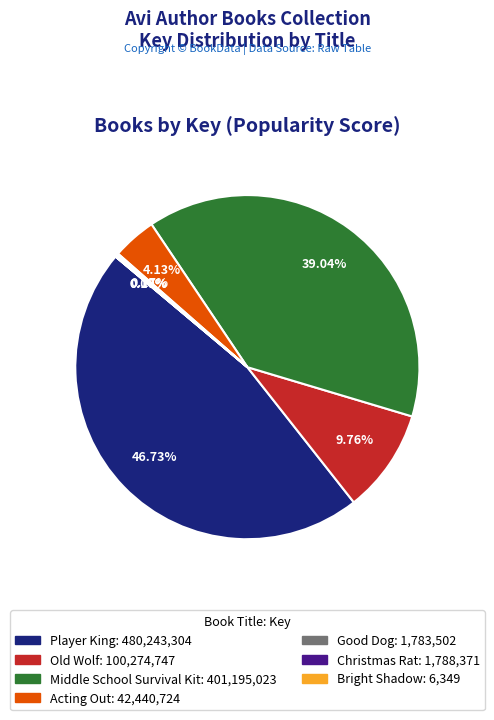

Is there any slice that represents more than half of the pie?

No